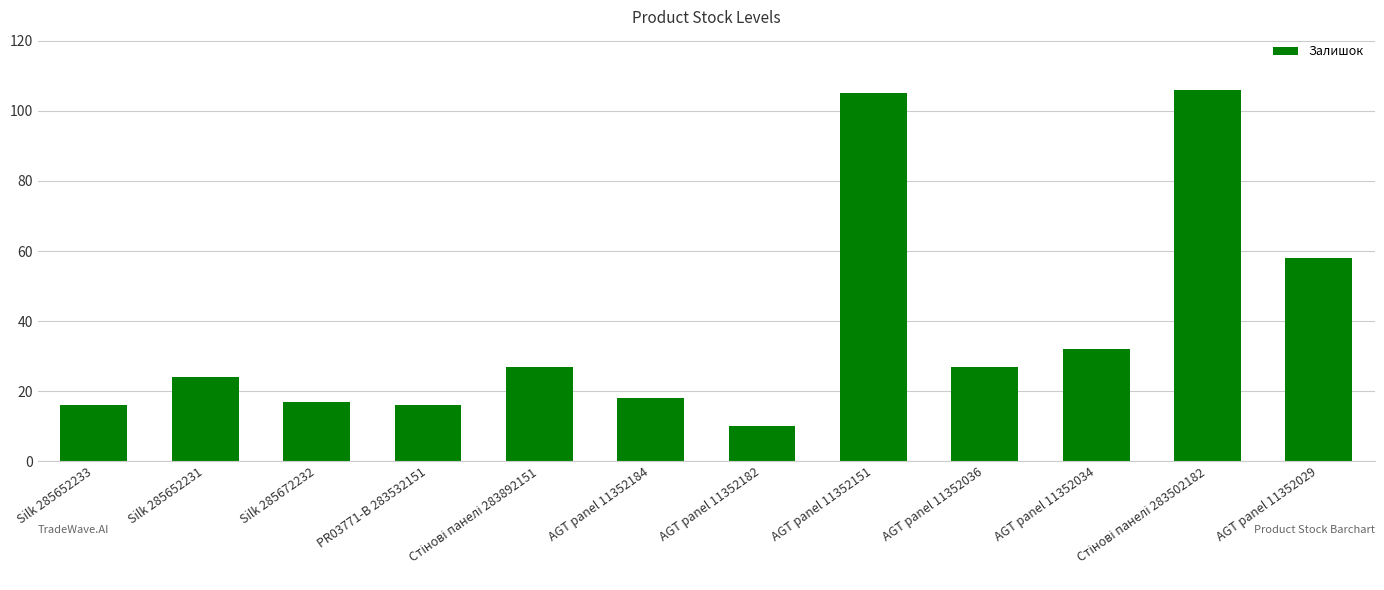

Does the chart contain stacked bars?

No